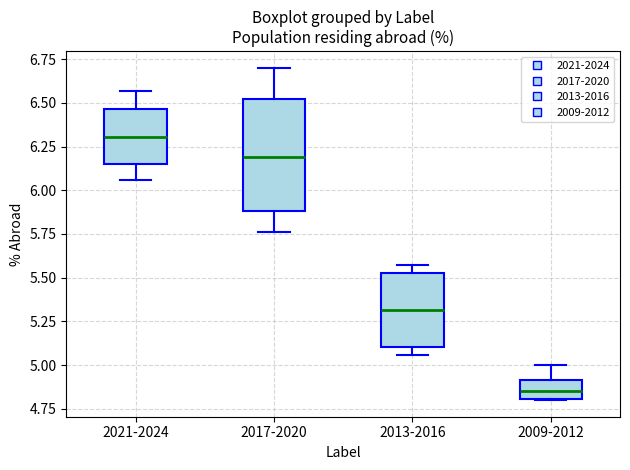

Reading left to right, read every box against the y-axis: the position of its median line, the range the box covers, and the ends of its whiskers. The values are not printed on the chart, so give them approximately, as read against the axis.

2021-2024: median 6.30, box 6.15 to 6.45, whiskers 6.05 to 6.55
2017-2020: median 6.20, box 5.90 to 6.50, whiskers 5.75 to 6.70
2013-2016: median 5.30, box 5.10 to 5.55, whiskers 5.05 to 5.55 (just above the box's upper edge)
2009-2012: median 4.85, box 4.80 to 4.90, whiskers 4.80 to 5.00